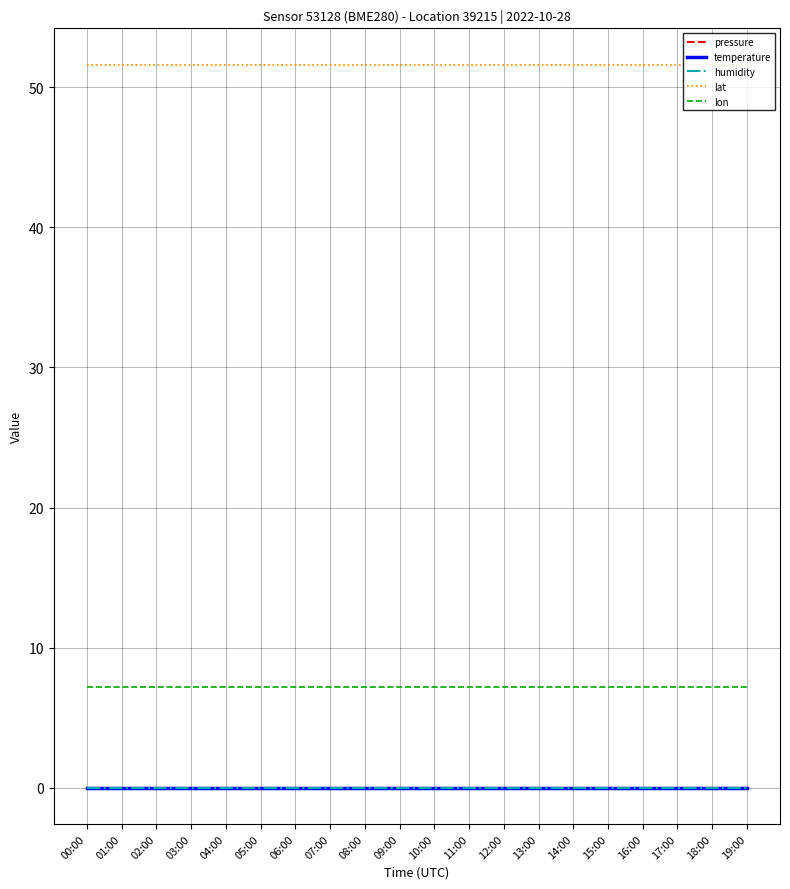

True or false: temperature and humidity cross at least once.

False